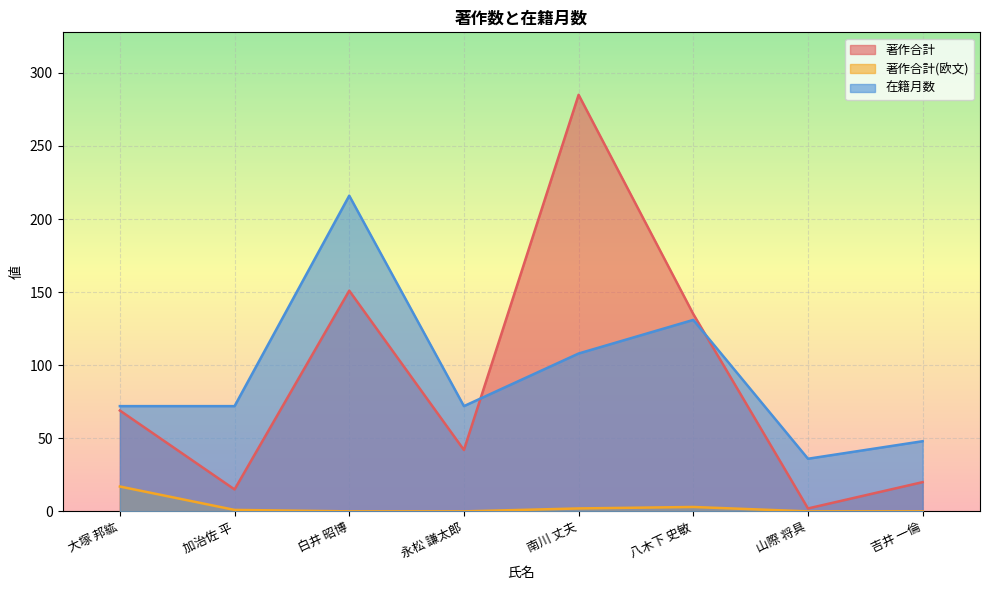

At which label does 著作合計(欧文) first exceed 1?

大塚 邦紘